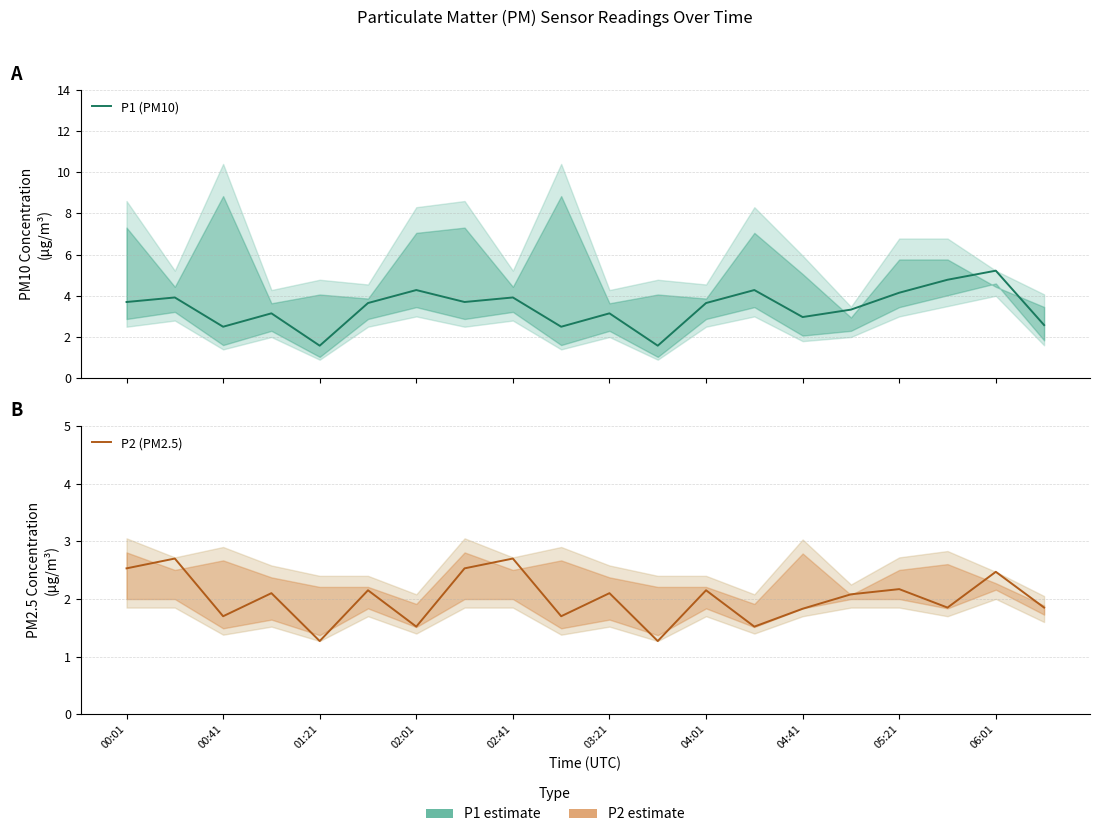

What is the minimum value for P2 (PM2.5)?

1.3